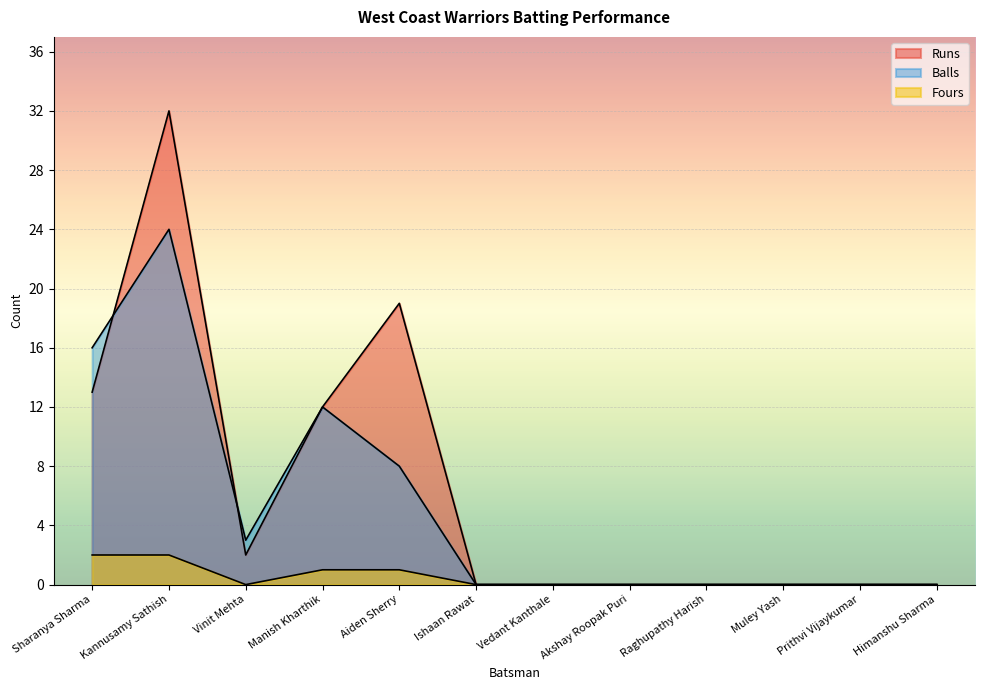

What is the sum of all Fours values?

6